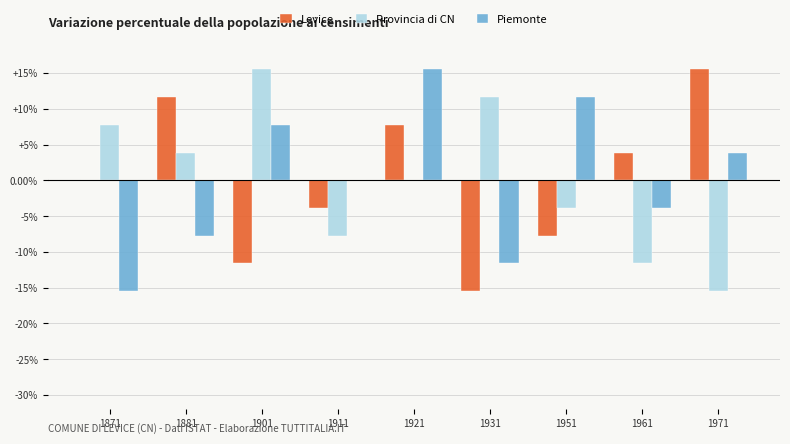

What is the maximum value for Levice?

15.5